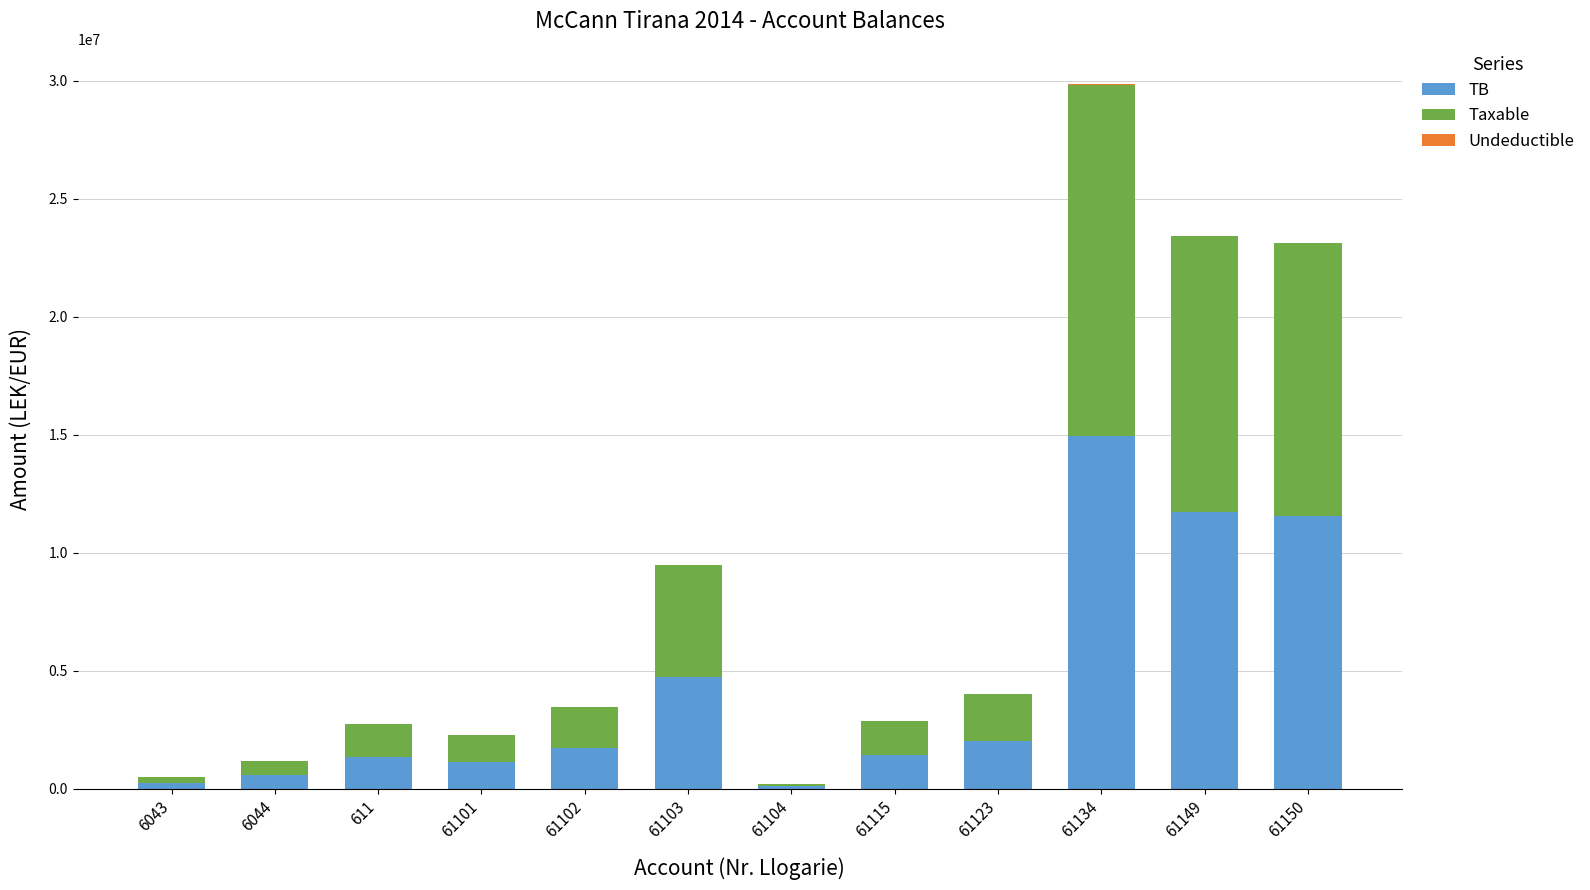

What is the total value across all series at 61149?

23435753.3